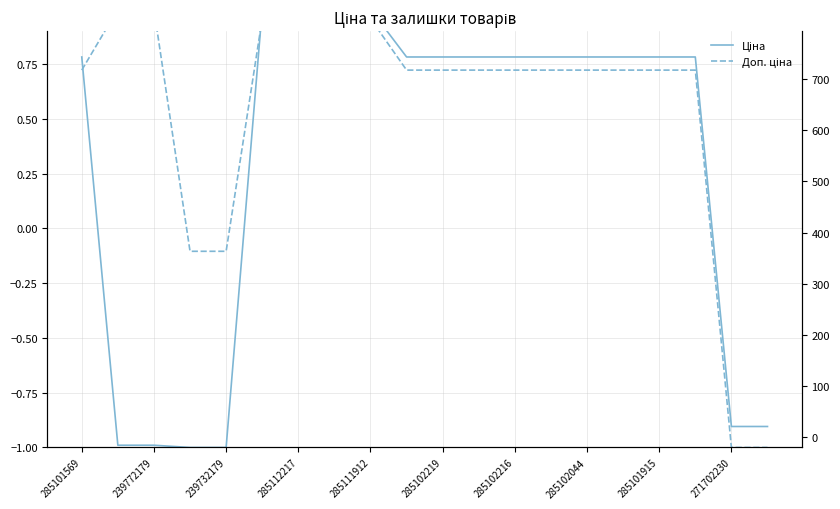

Where do Доп. ціна and Ціна first cross each other?

285101569 and 239772179